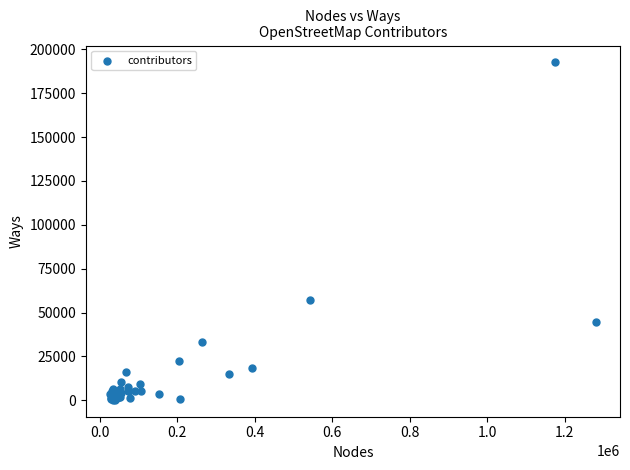

What Y value in the scatter plot is closest to 96402?

57401